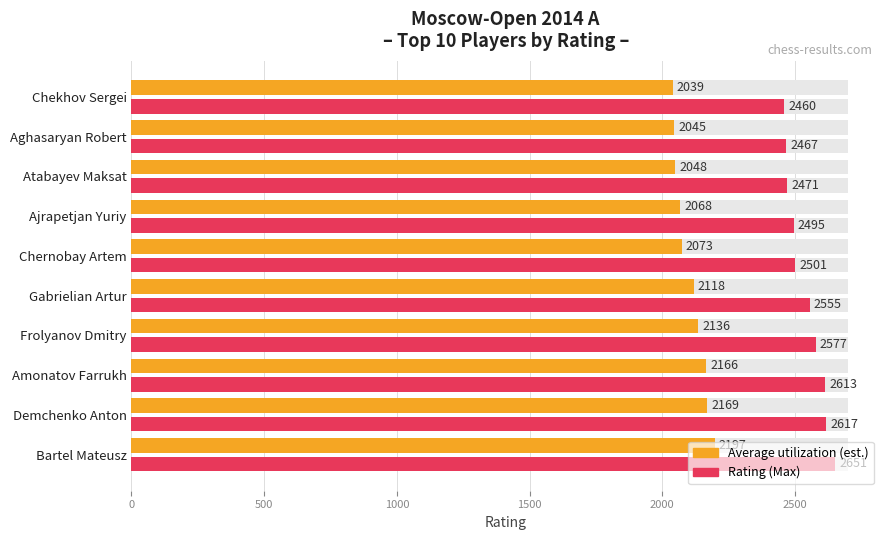

How many bars are there in total?

20